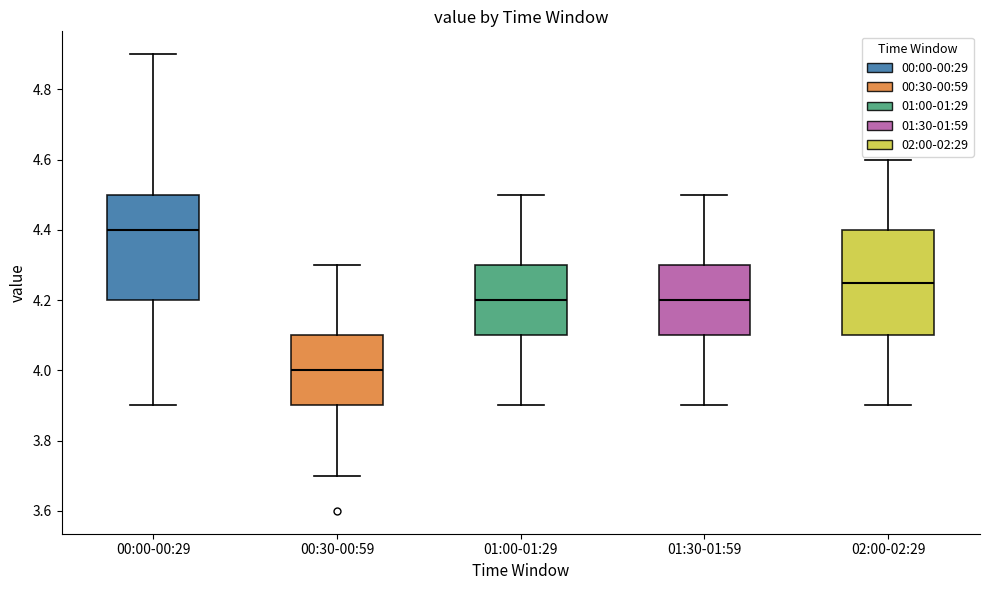

Which box's median line is the highest?

00:00-00:29